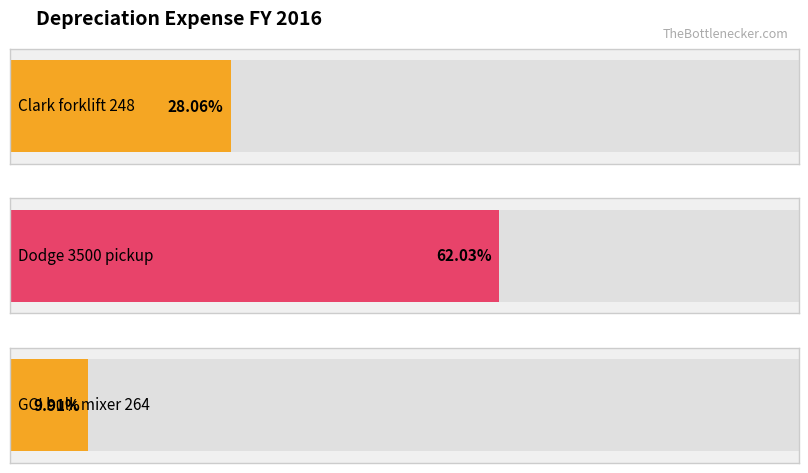

What position from the left is GCI bulk mixer 264?

3